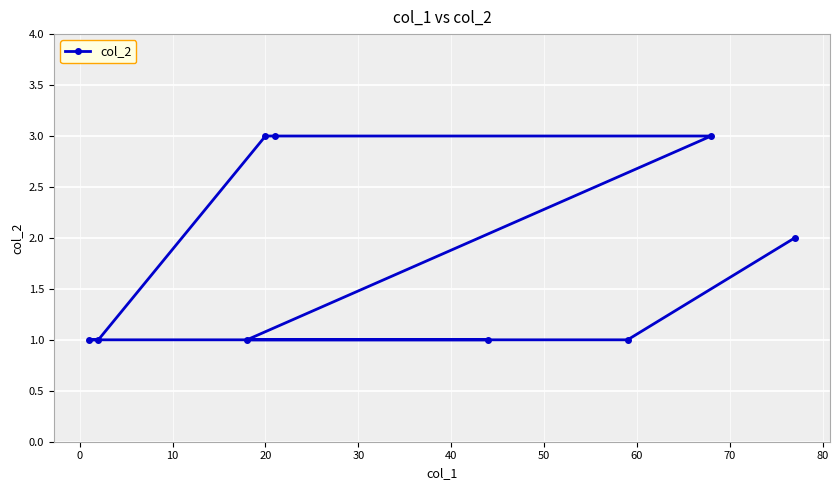

What is the value of the 6th point from the left?

1